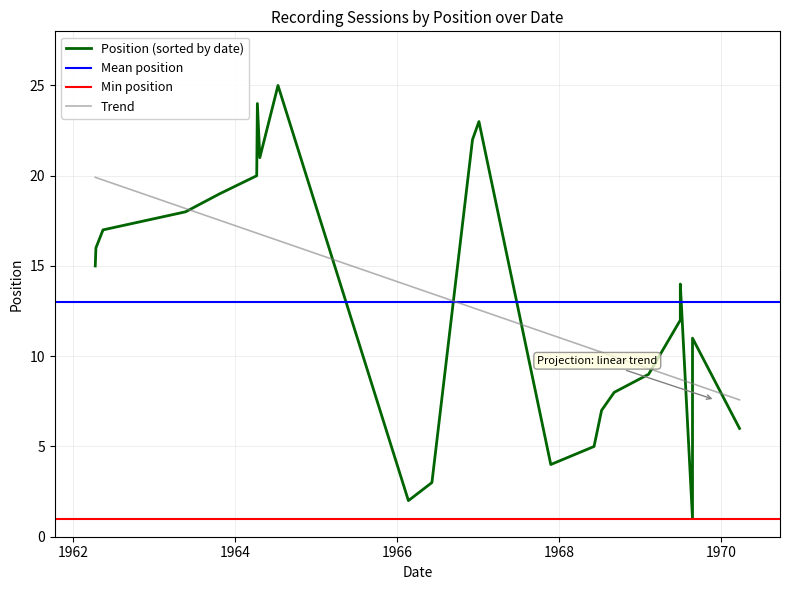

Read the value at 1962-05-14, to the nearest 5.

15